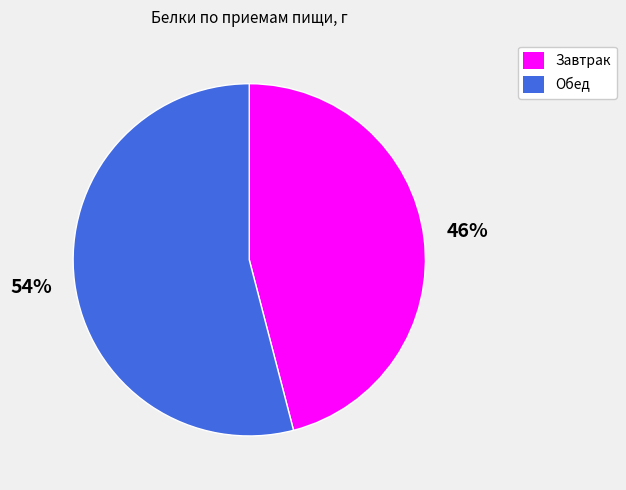

Which slice is the smallest?

Завтрак